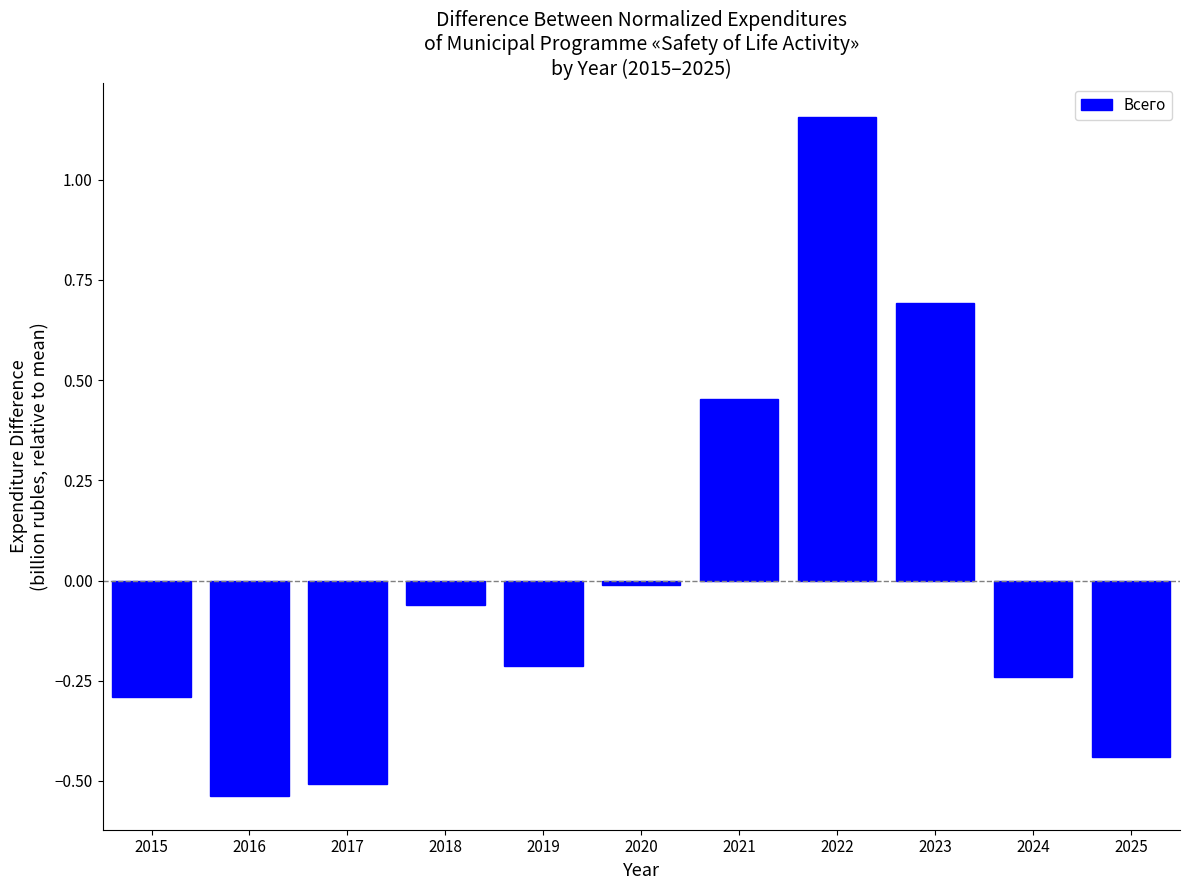

Between 2017 and 2018, which is larger?

2018